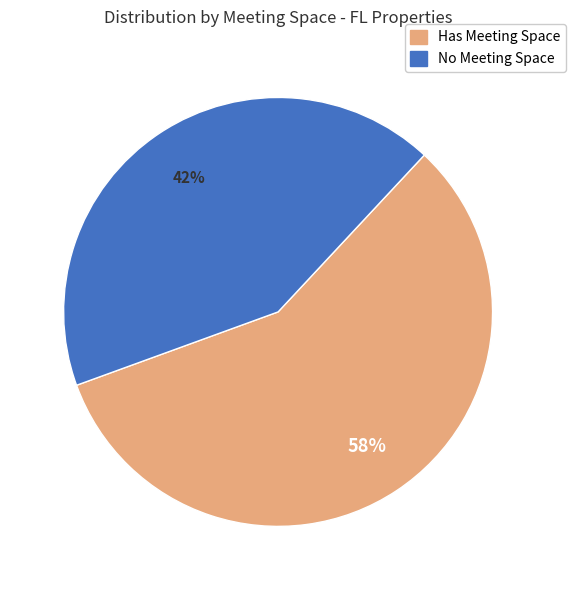

Does any single category account for the majority?

Yes